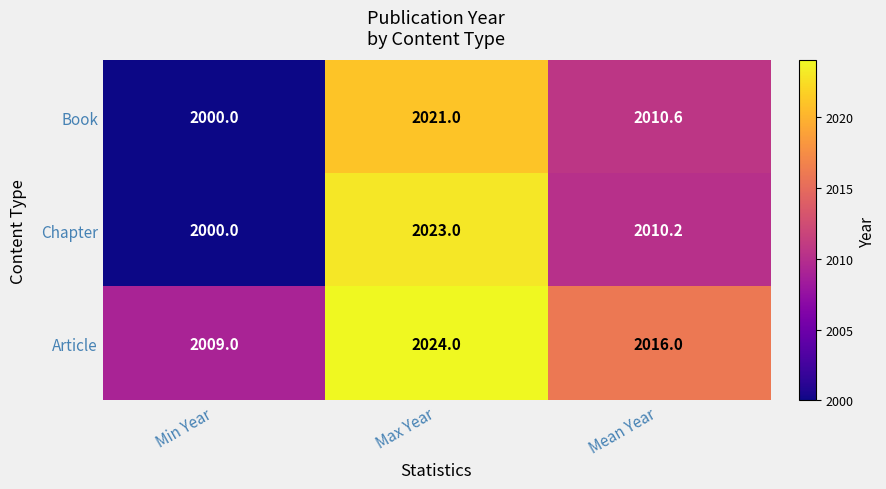

What is the difference between the second highest and minimum values in the Chapter series?

10.2